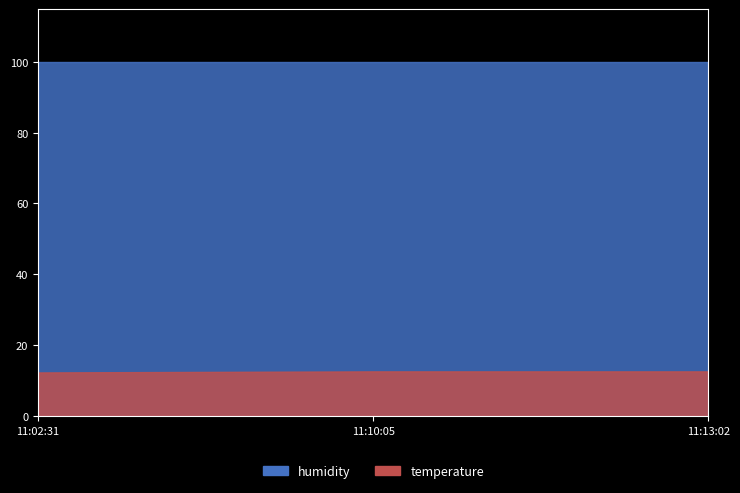

Is the value of humidity at 2024-03-02T11:10:05 greater than the value of temperature at 2024-03-02T11:10:05?

Yes